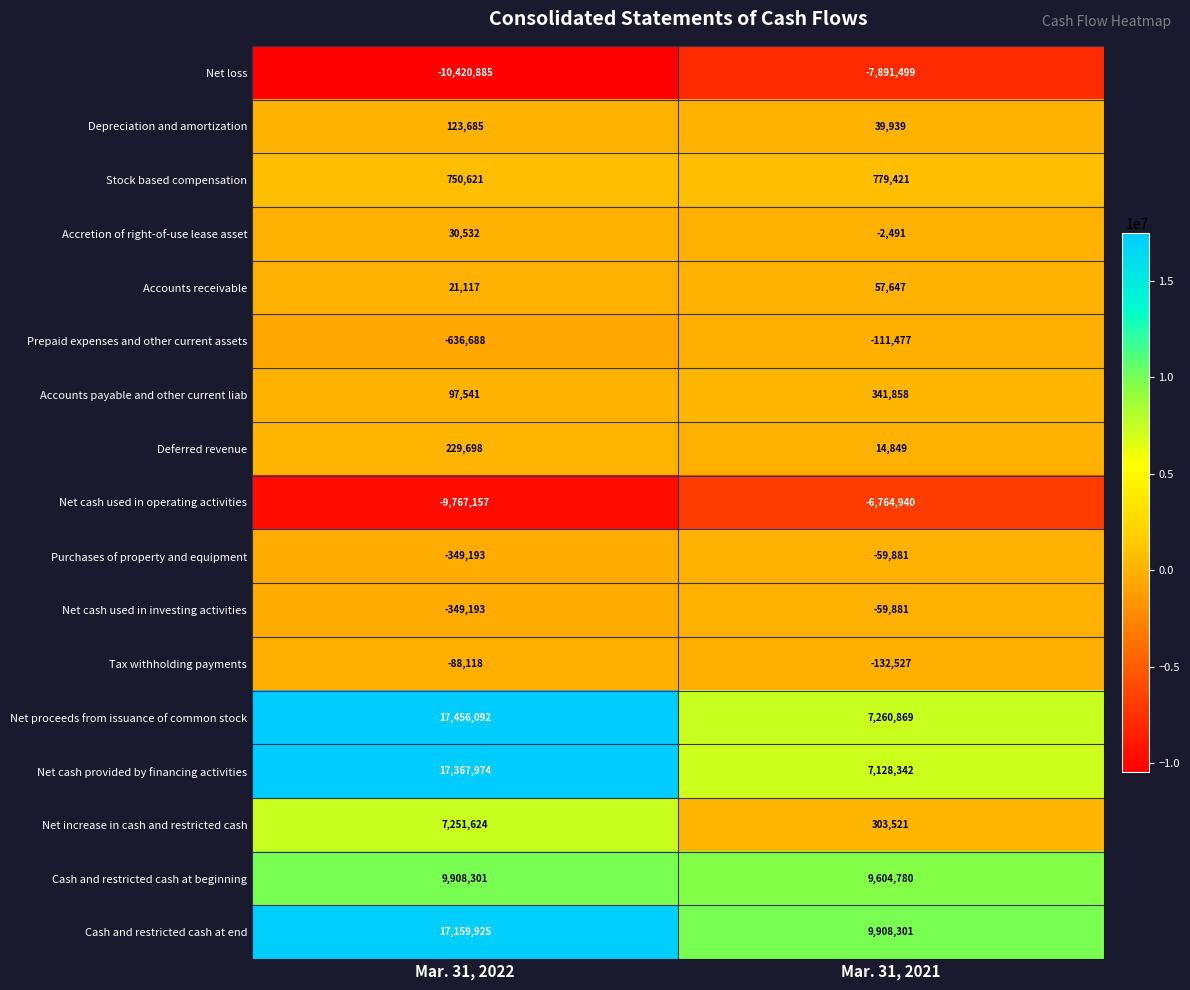

At which category is the sum across all series the highest?

Mar. 31, 2022